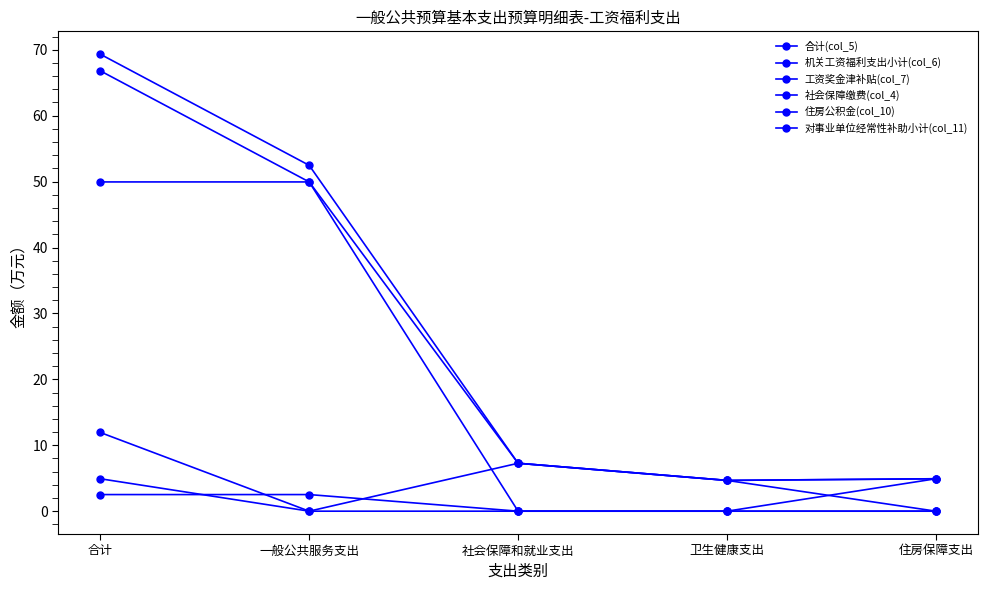

How many lines are shown in the chart?

6